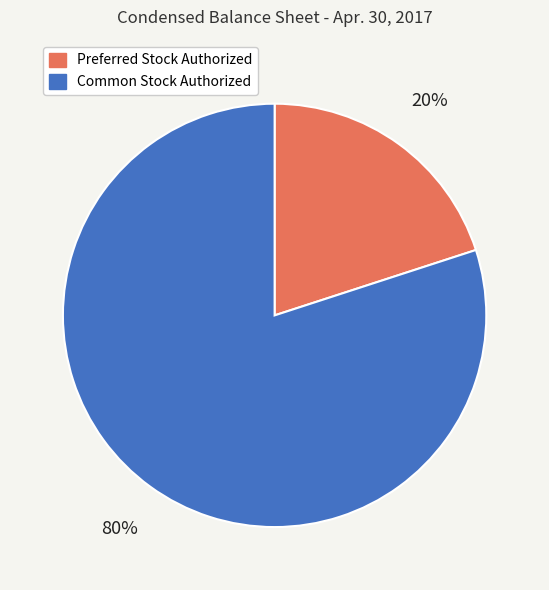

To the nearest percent, what is the difference between the largest and smallest slice percentages?

60%